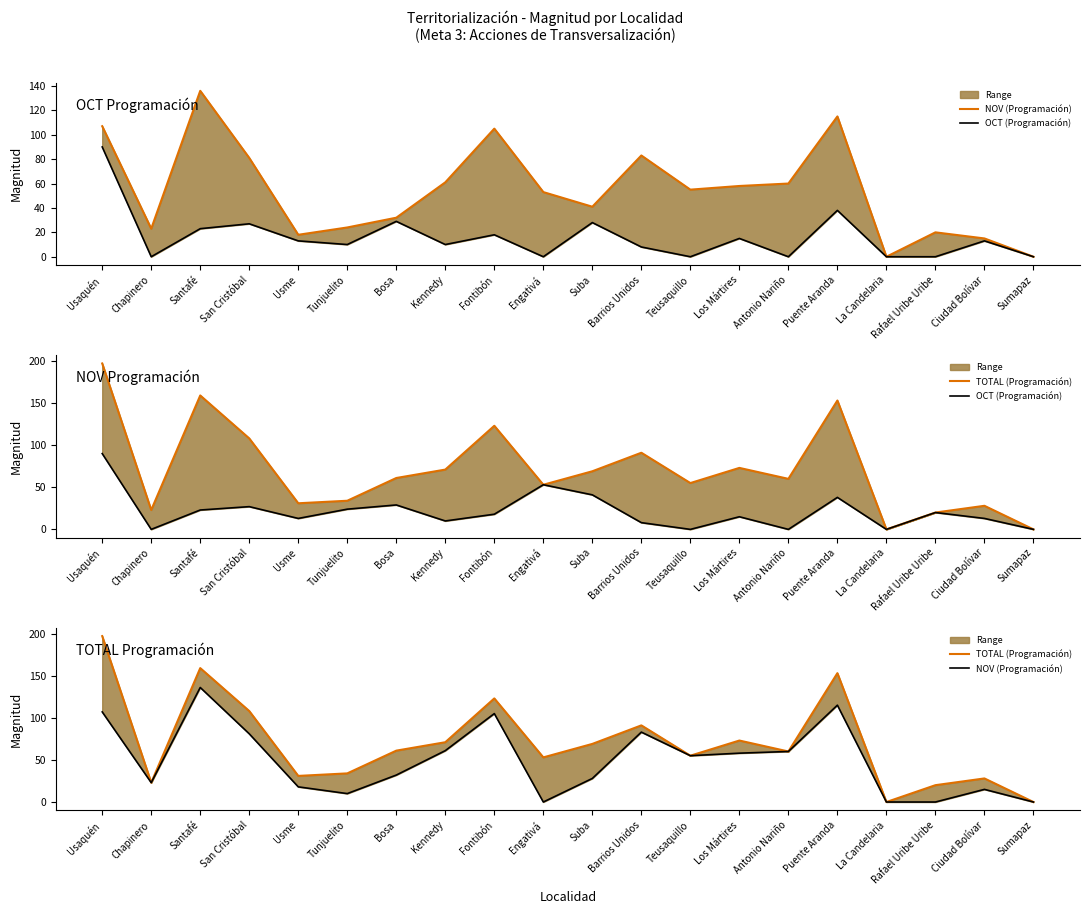

How many distinct data groups are displayed?

3